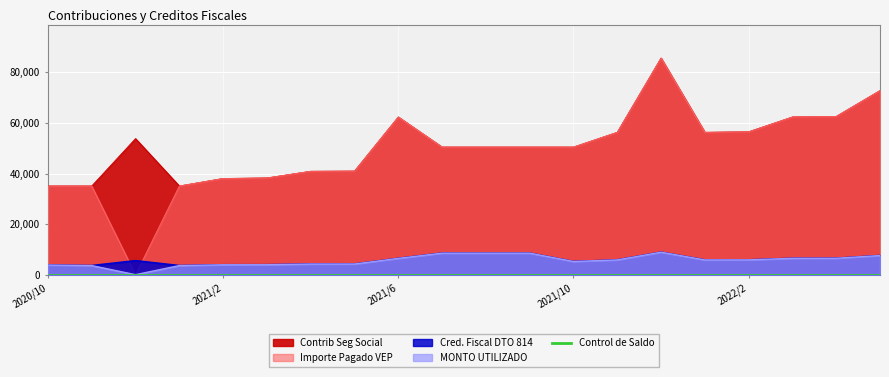

Between 2021/9 and 2021/2, which is larger?

2021/9